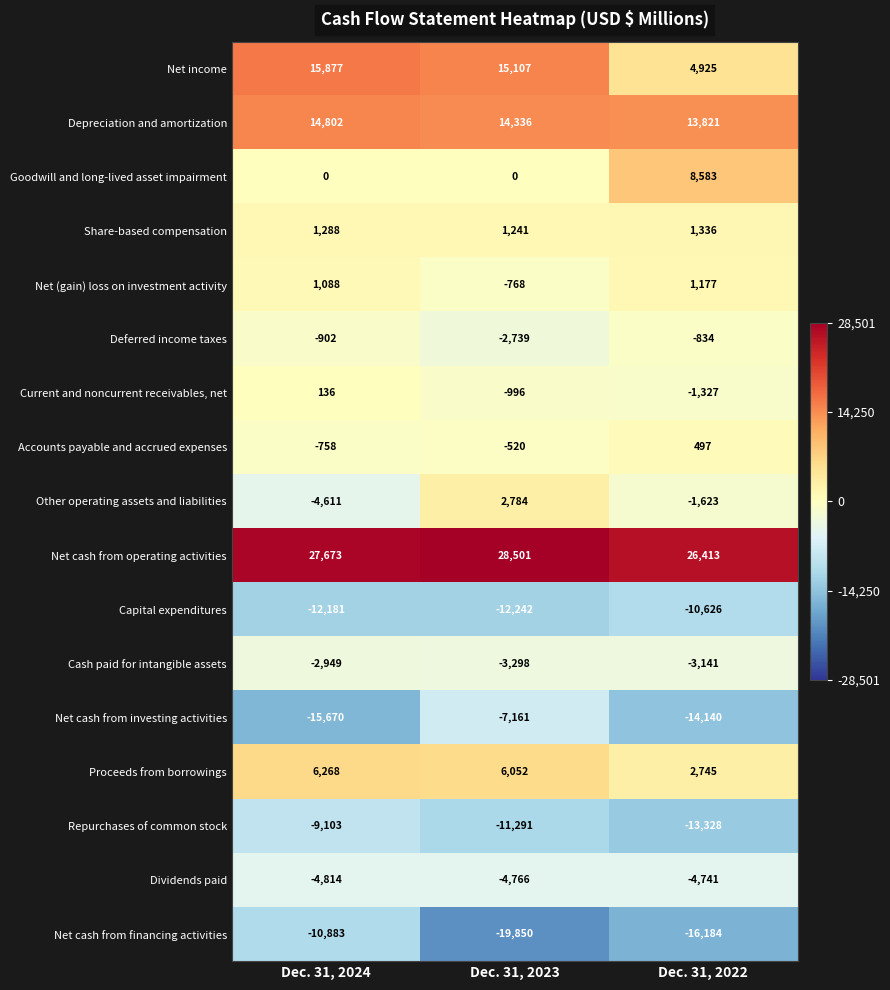

How many distinct data groups are displayed?

17